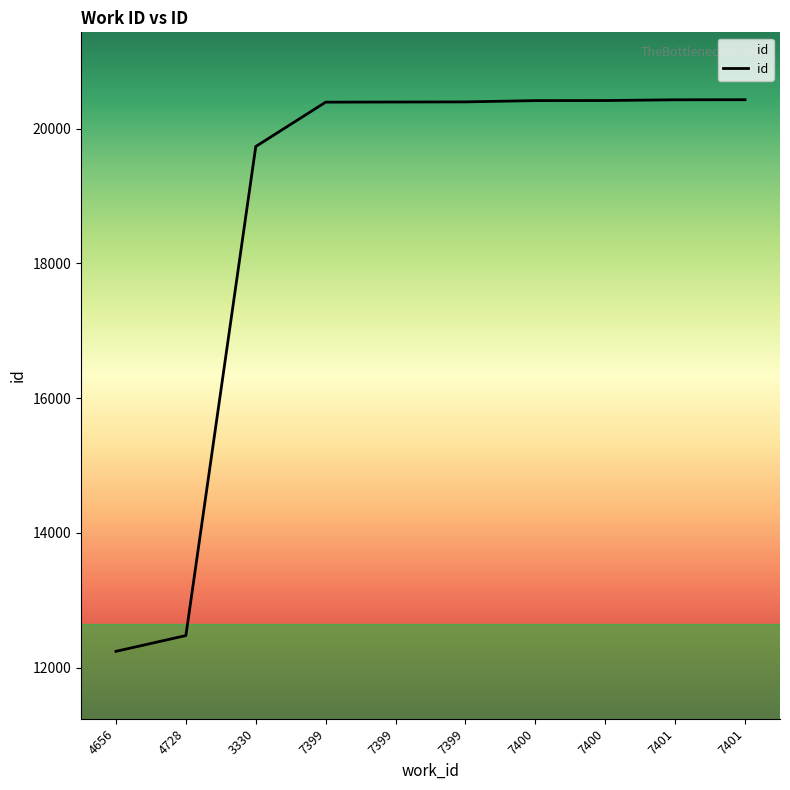

What is the change in value from 7399 to 7400?

+19